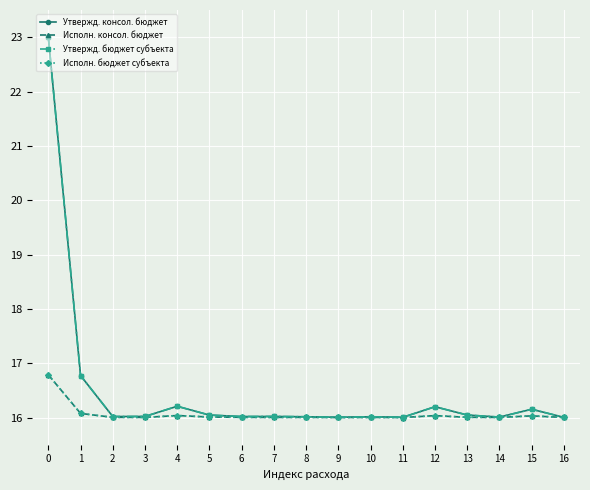

Is this an area chart (filled region under the line)?

No